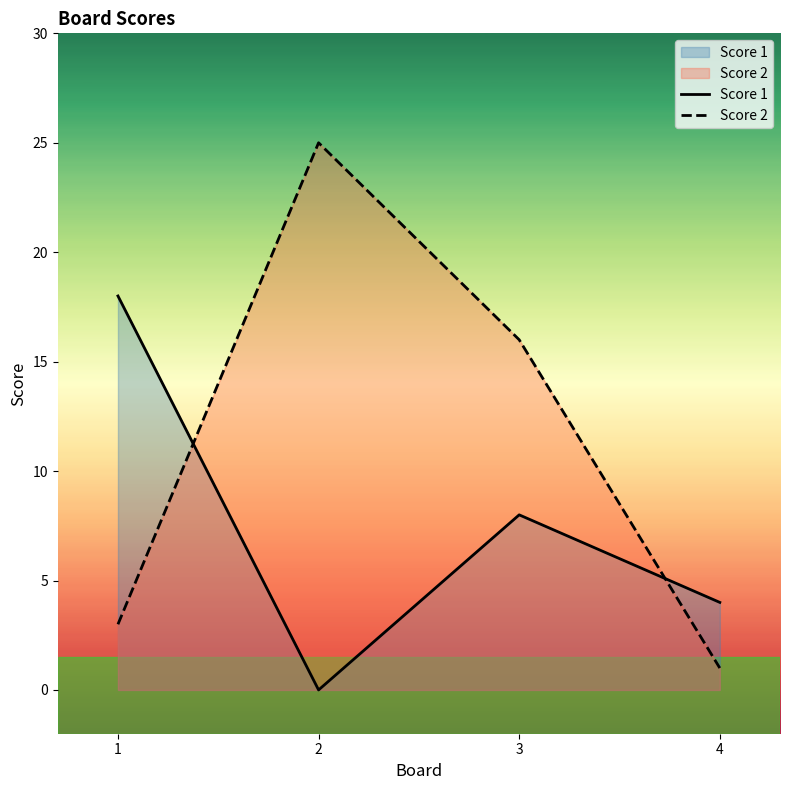

What is the maximum value for Score 1?

18